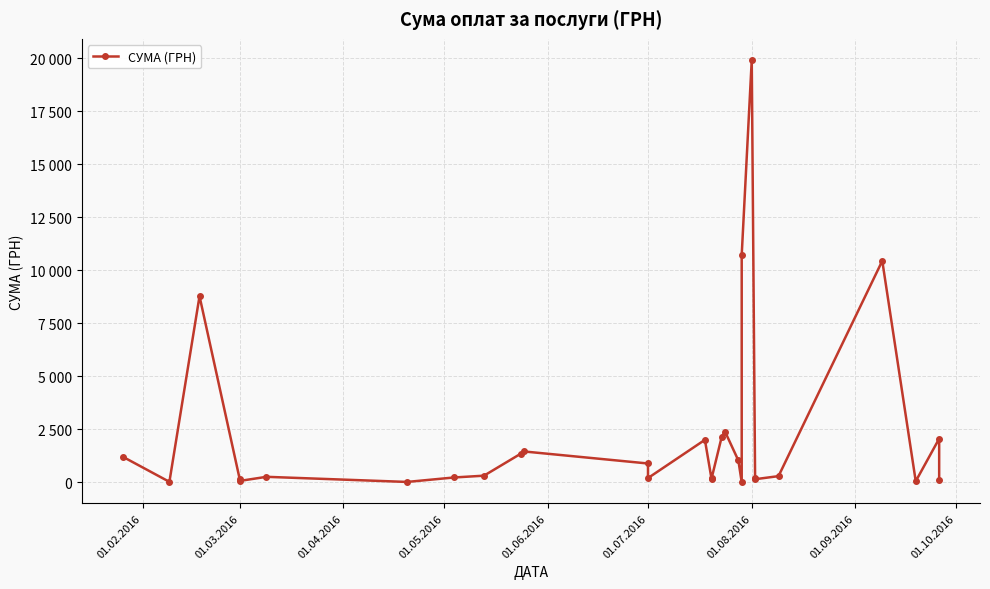

Count the number of data series in this chart.

1